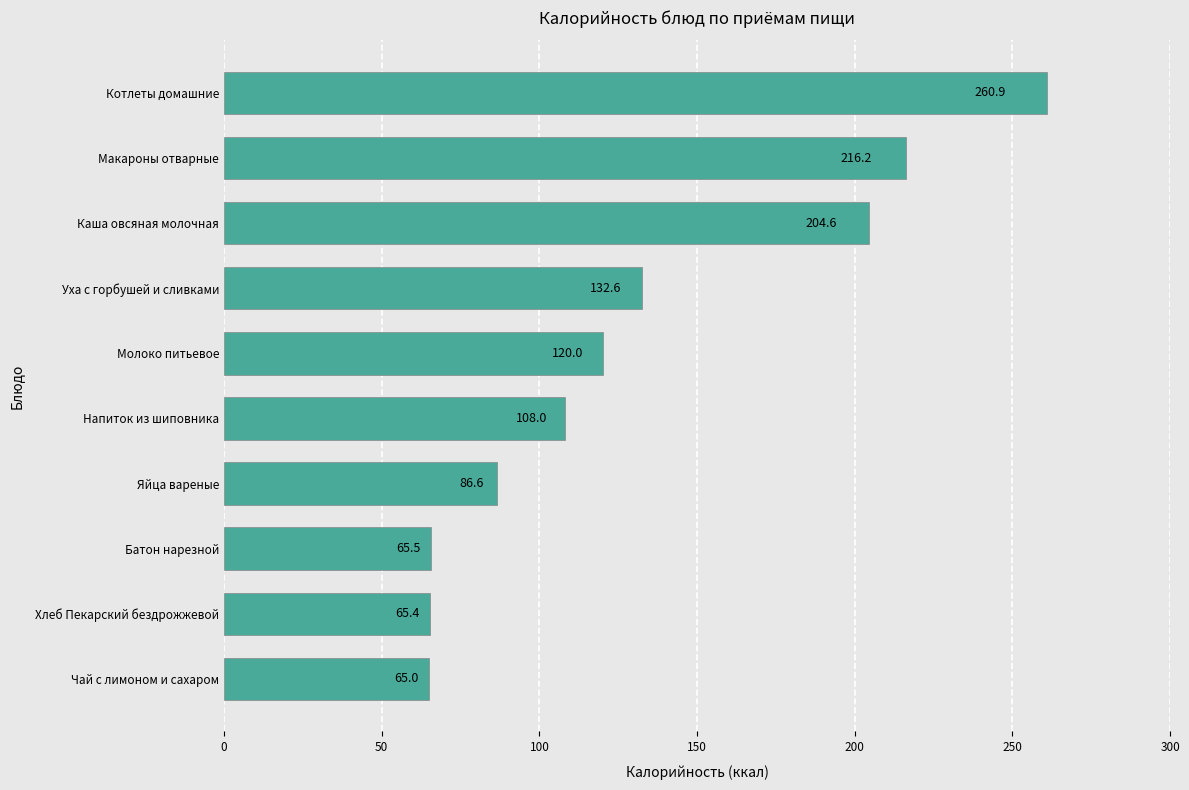

What is the greatest value displayed?

260.9